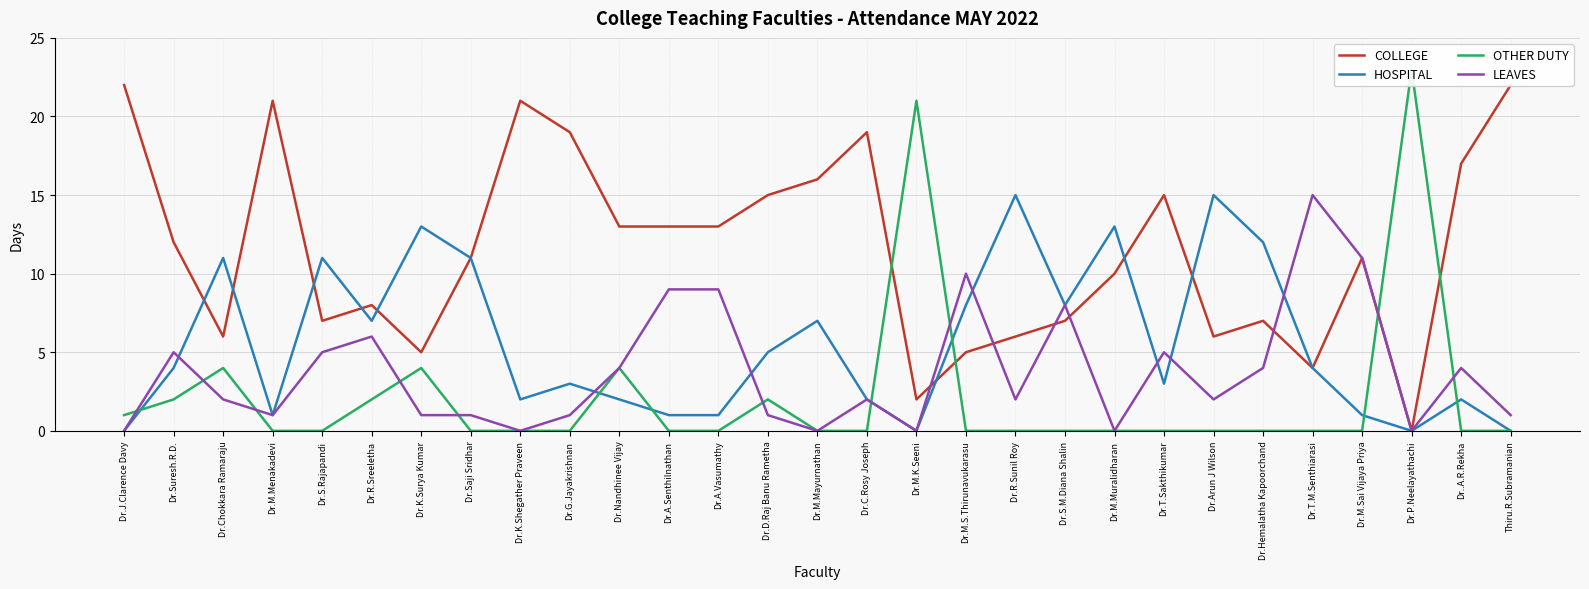

Rank the series at Dr.M.K.Seeni from lowest to highest value.

HOSPITAL, LEAVES, COLLEGE, OTHER DUTY